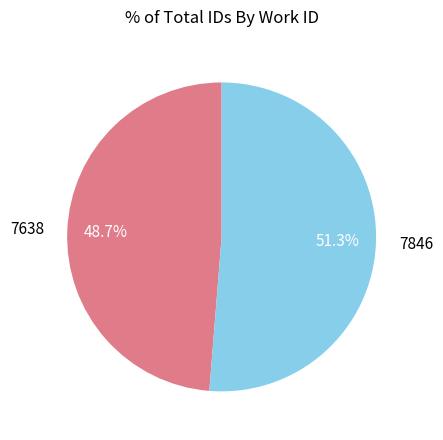

Which category has the smallest portion of the pie?

7638